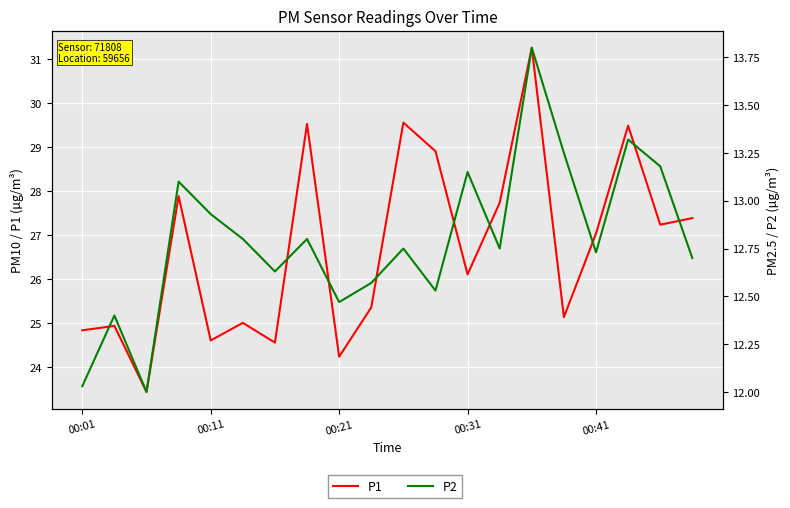

What is the lowest value of the P2 series?

12.0